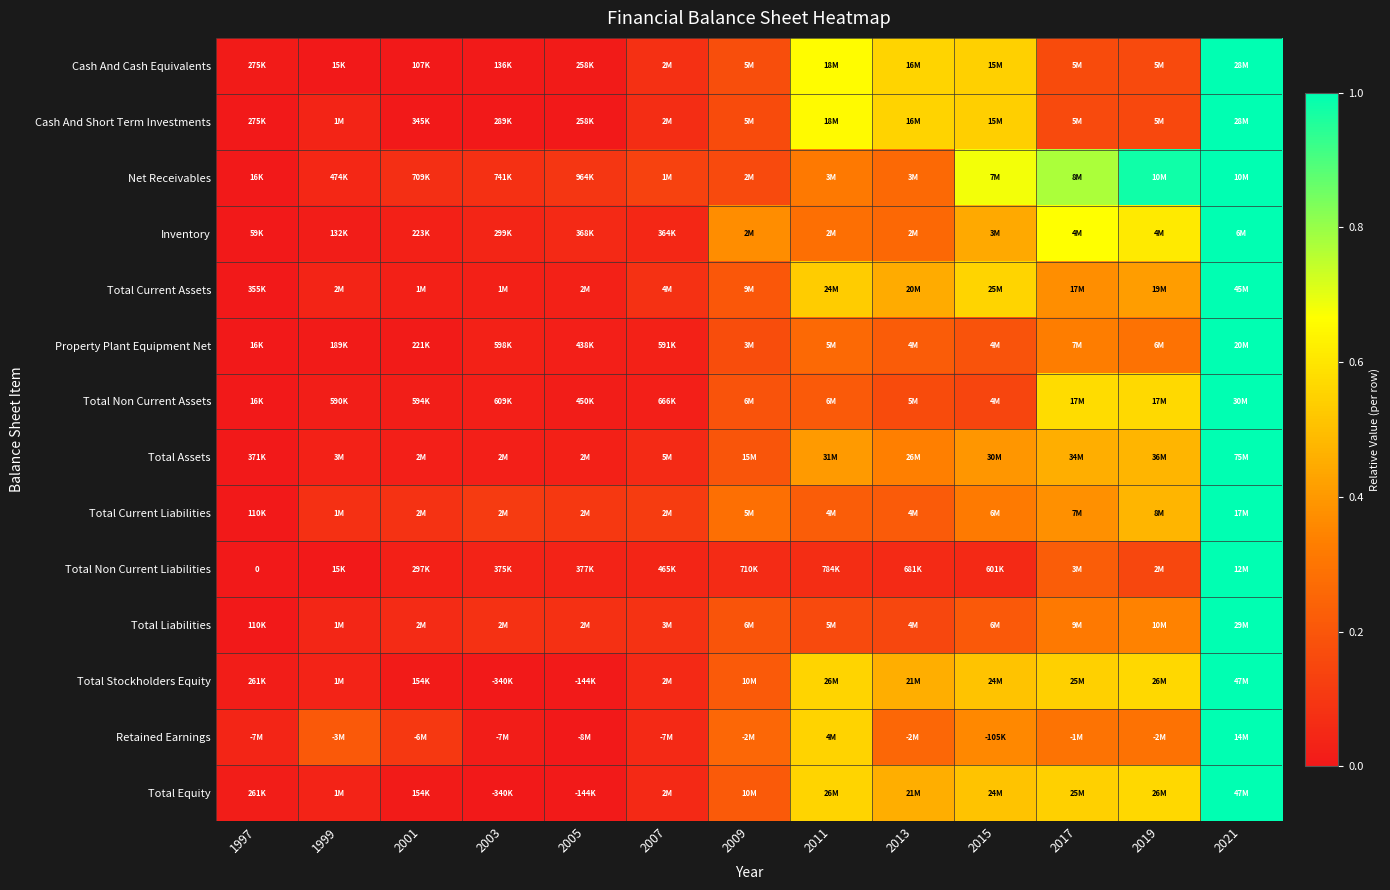

What is the greatest value displayed?

1.0